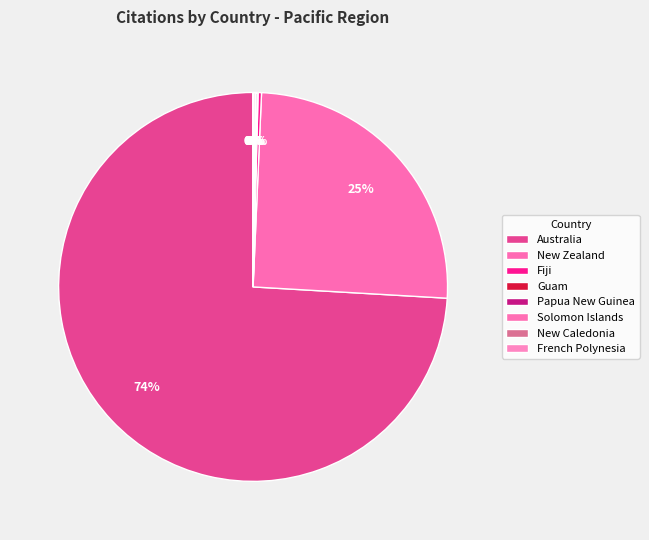

Which category has the biggest portion of the pie?

Australia